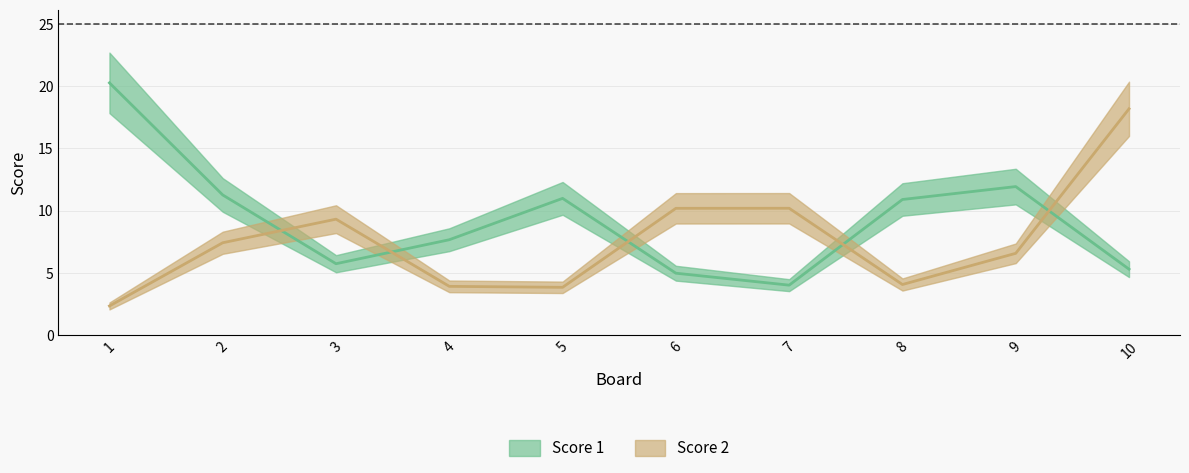

Does the chart display data point markers on the line(s)?

No